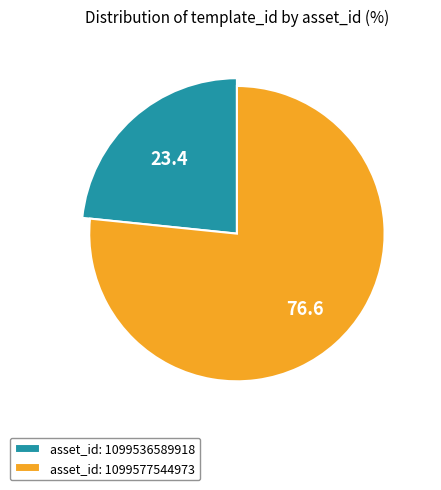

What is the total percentage of 1099536589918 and 1099577544973?

100.0%